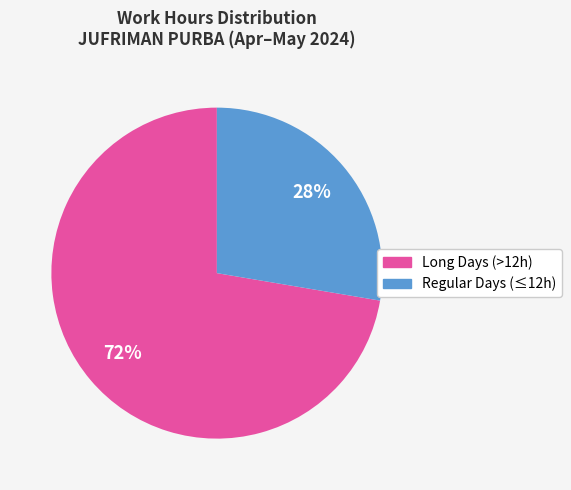

Does any single category account for the majority?

Yes